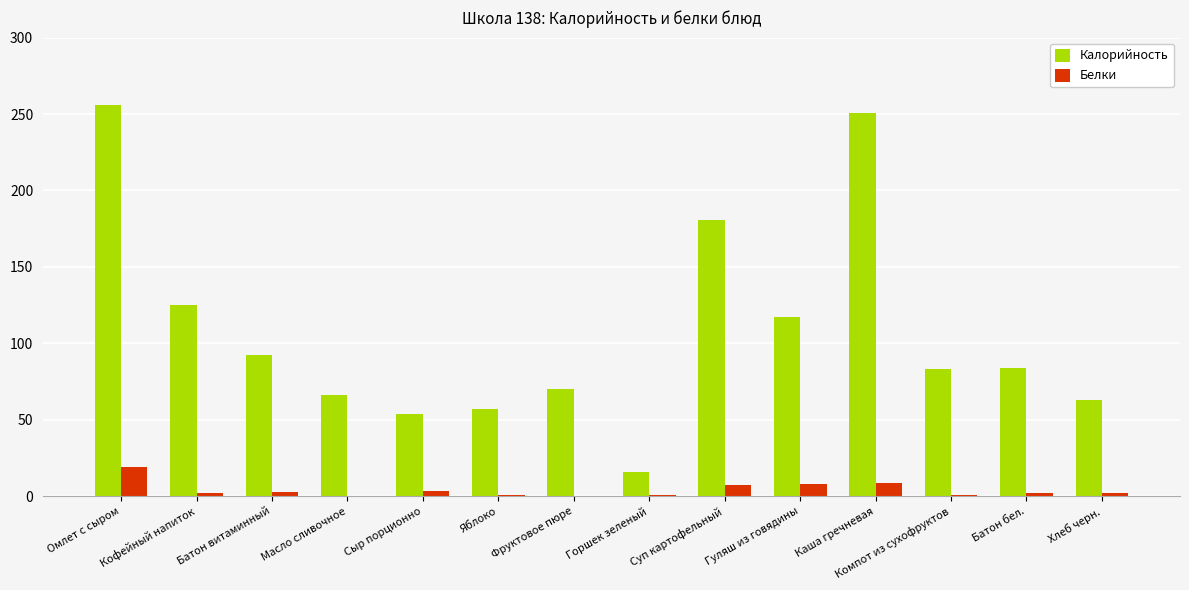

What is the highest value of the Калорийность series?

256.0